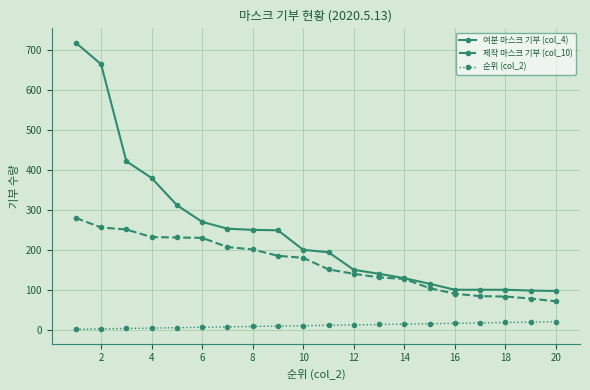

What is the maximum value shown in the chart?

719